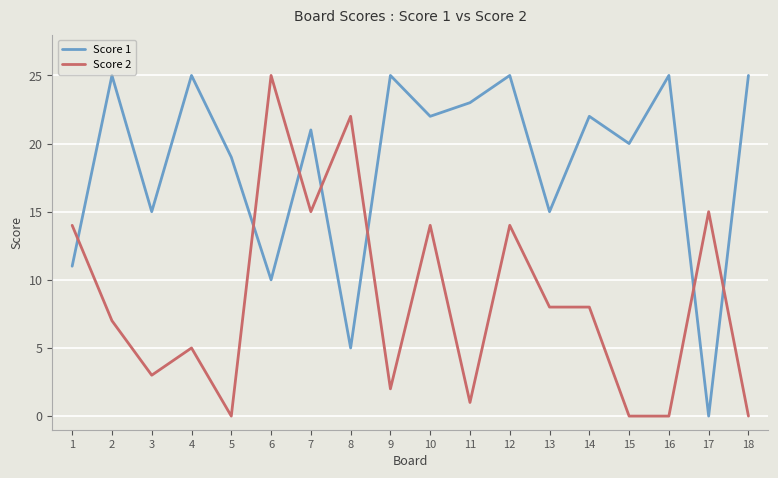

What is the greatest value displayed?

25